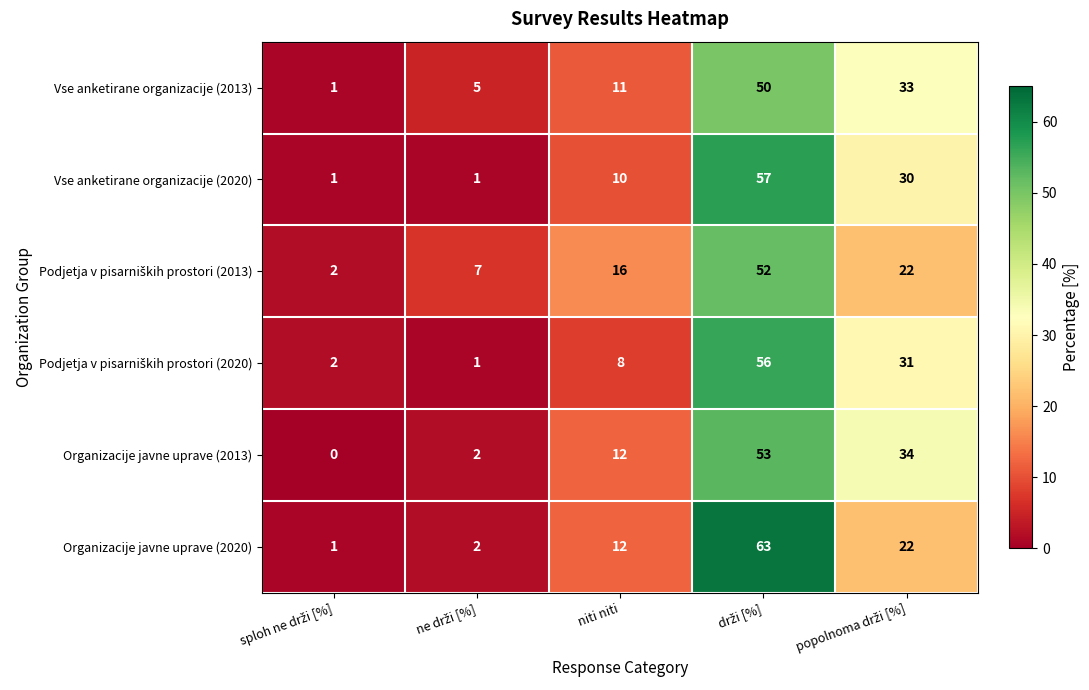

What is the average value of the Vse anketirane organizacije (2020) series?

20